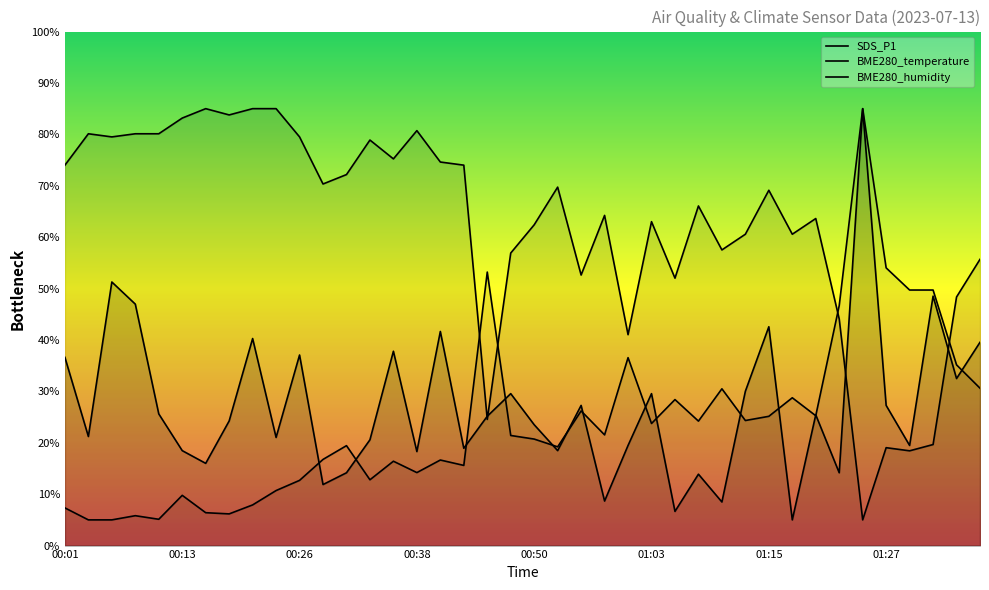

How many values in the BME280_humidity series exceed 21?

20